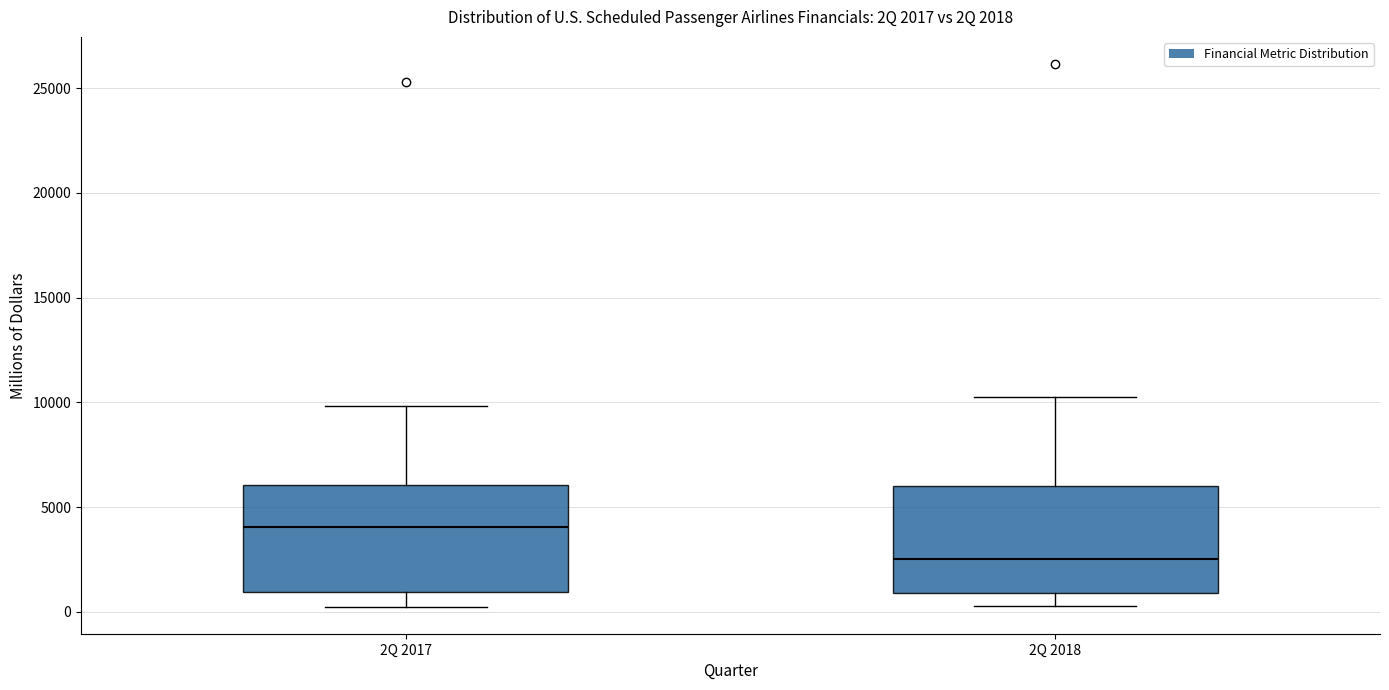

Which box has the lowest median line?

2Q 2018